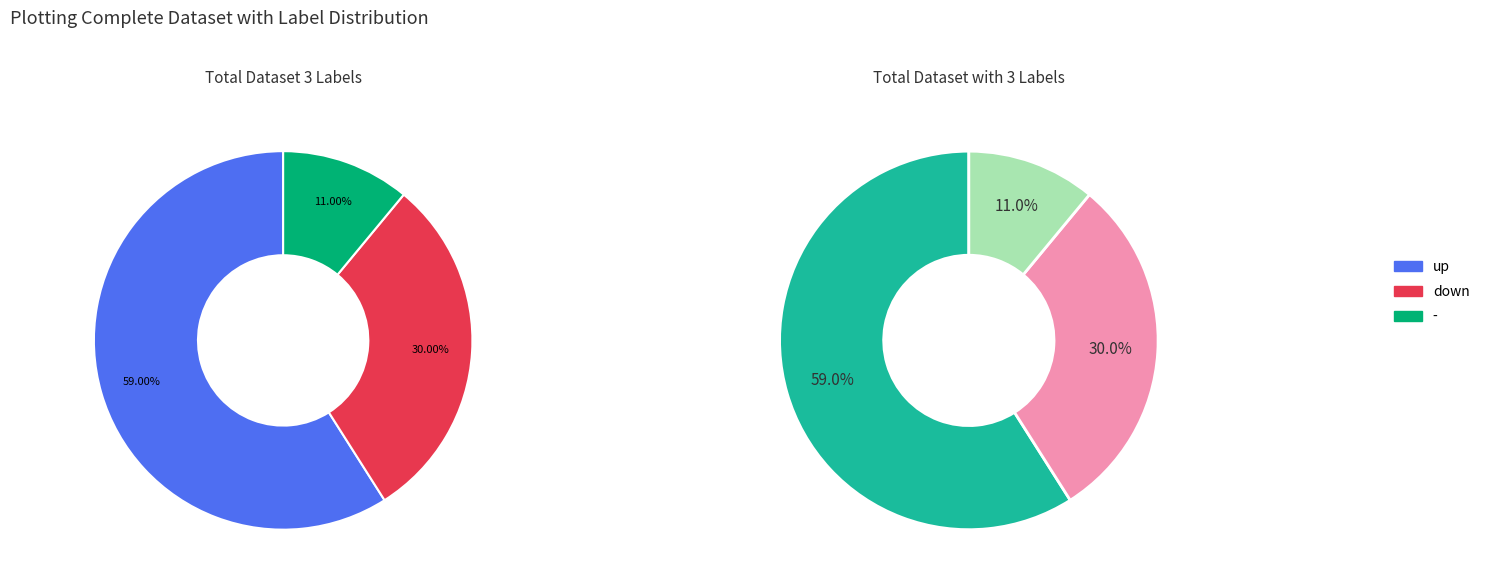

What percentage is the down slice, to the nearest percent?

30%